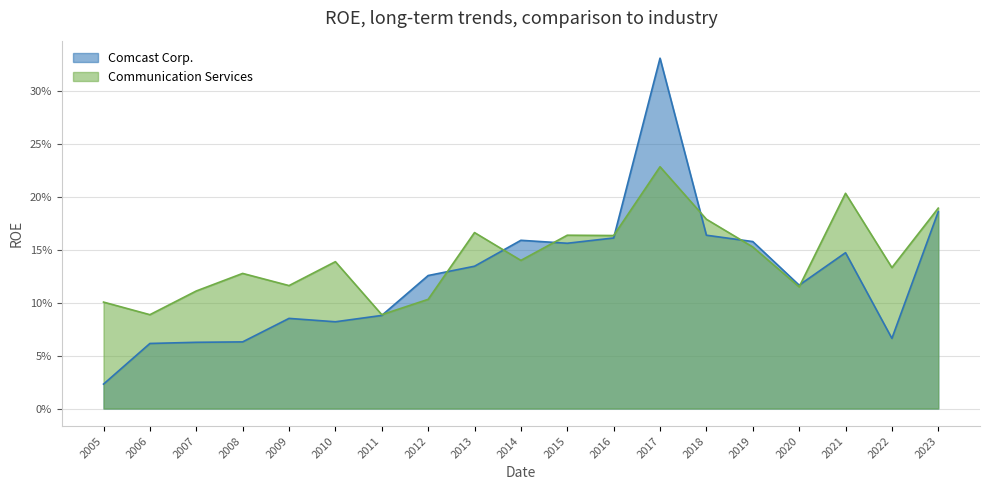

Reading right to left, transcribe all the data shown in this chart.

Comcast Corp.: 2023=0.2	2022=0.1	2021=0.1	2020=0.1	2019=0.2	2018=0.2	2017=0.3	2016=0.2	2015=0.2	2014=0.2	2013=0.1	2012=0.1	2011=0.1	2010=0.1	2009=0.1	2008=0.1	2007=0.1	2006=0.1	2005=0.0
Communication Services: 2023=0.2	2022=0.1	2021=0.2	2020=0.1	2019=0.2	2018=0.2	2017=0.2	2016=0.2	2015=0.2	2014=0.1	2013=0.2	2012=0.1	2011=0.1	2010=0.1	2009=0.1	2008=0.1	2007=0.1	2006=0.1	2005=0.1